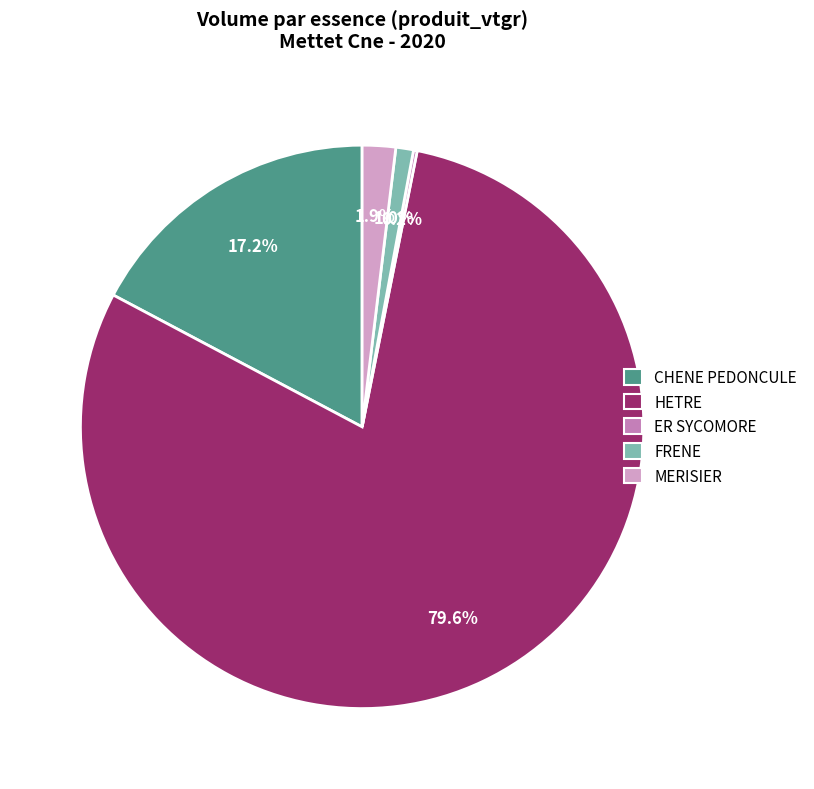

Which has a higher value, CHENE PEDONCULE or FRENE?

CHENE PEDONCULE